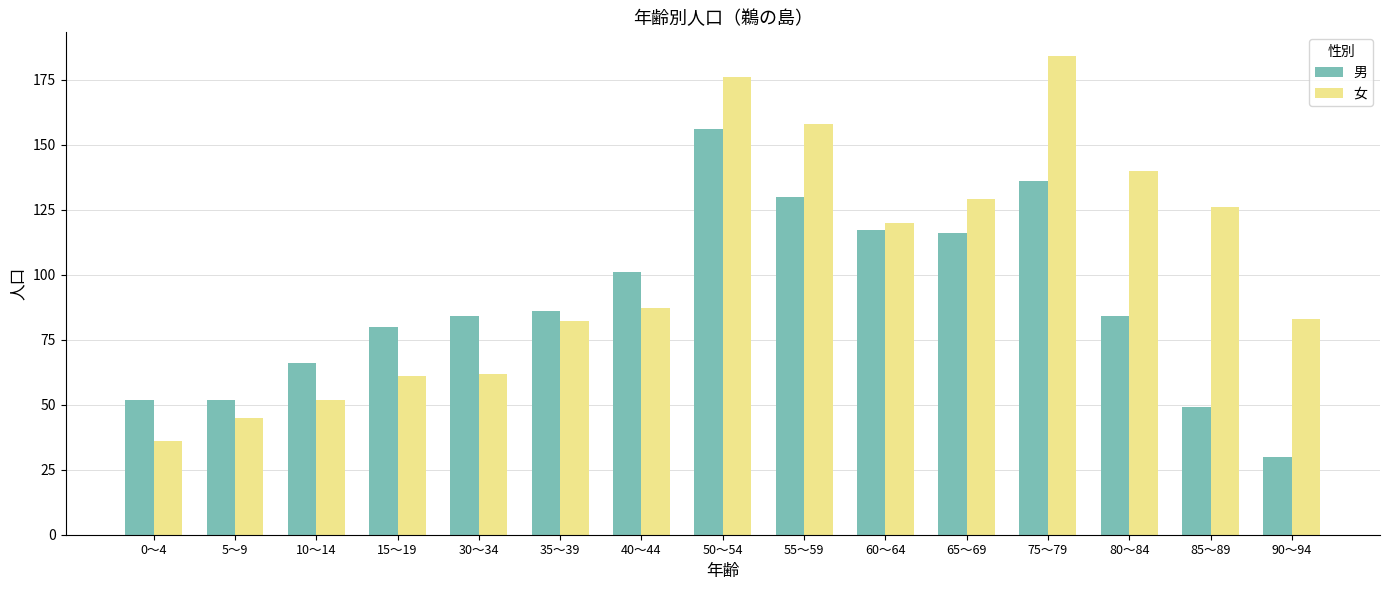

List the series in order of their peak value, highest first.

女, 男